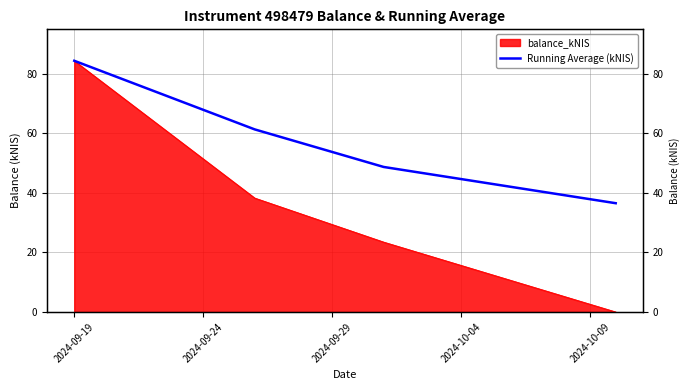

Is it true that the value at 2024-09-29 is 17.1?

False